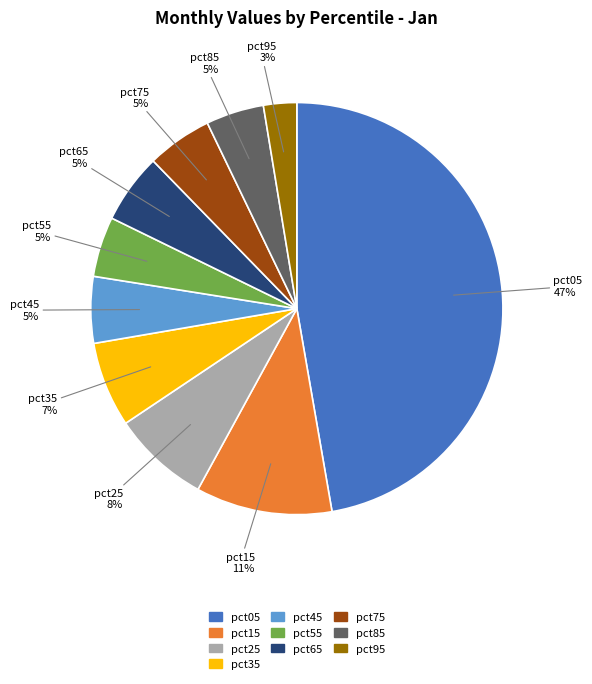

Is it true that pct25 is 8% of the pie?

True